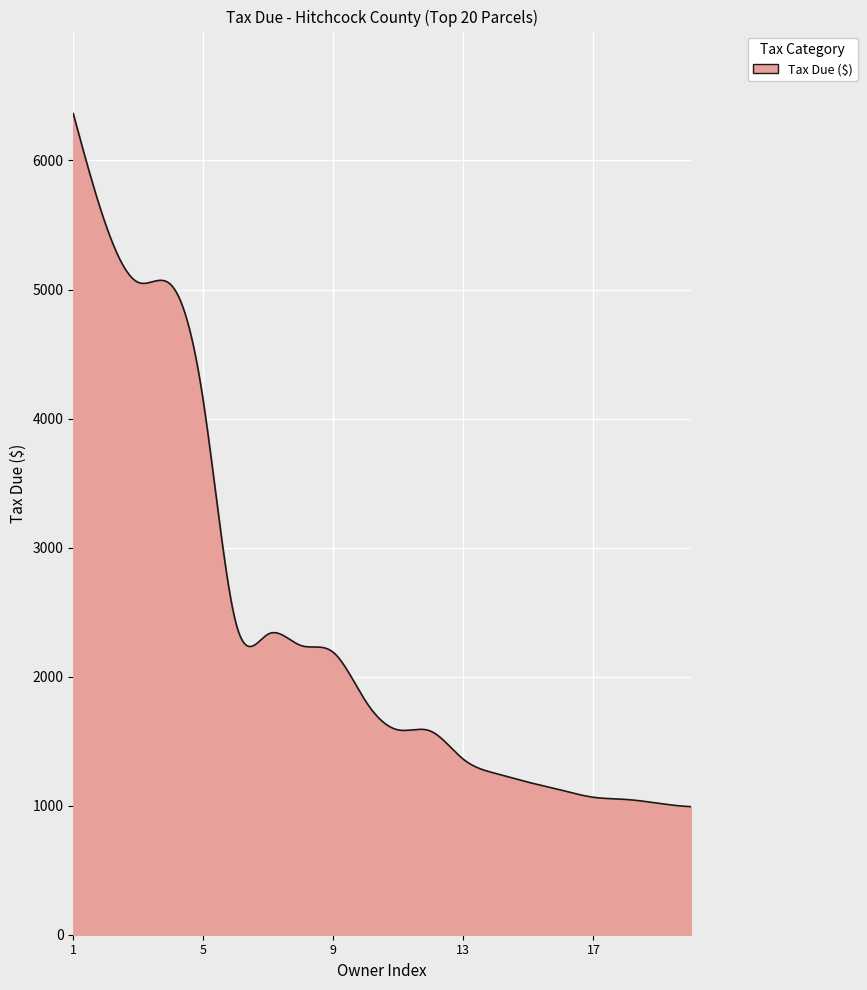

What is the difference between the maximum and minimum values?

5370.4